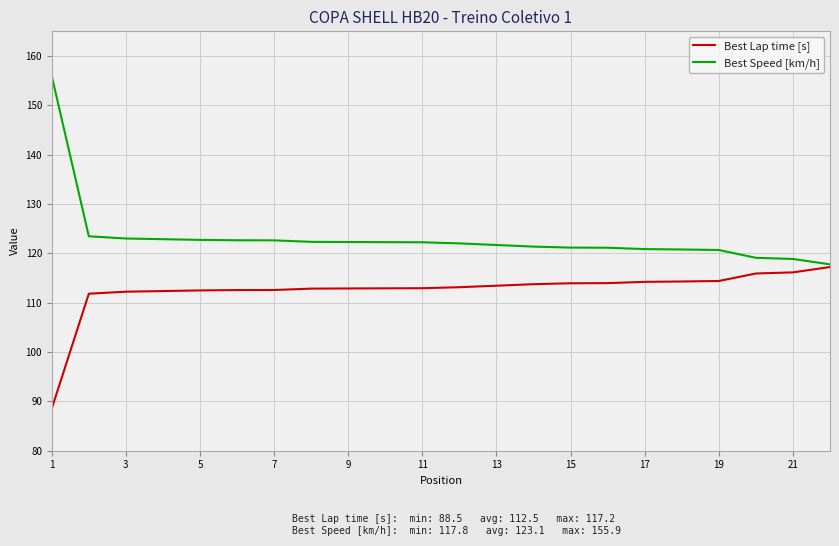

Which series has the largest total across all categories?

Best Speed [km/h]